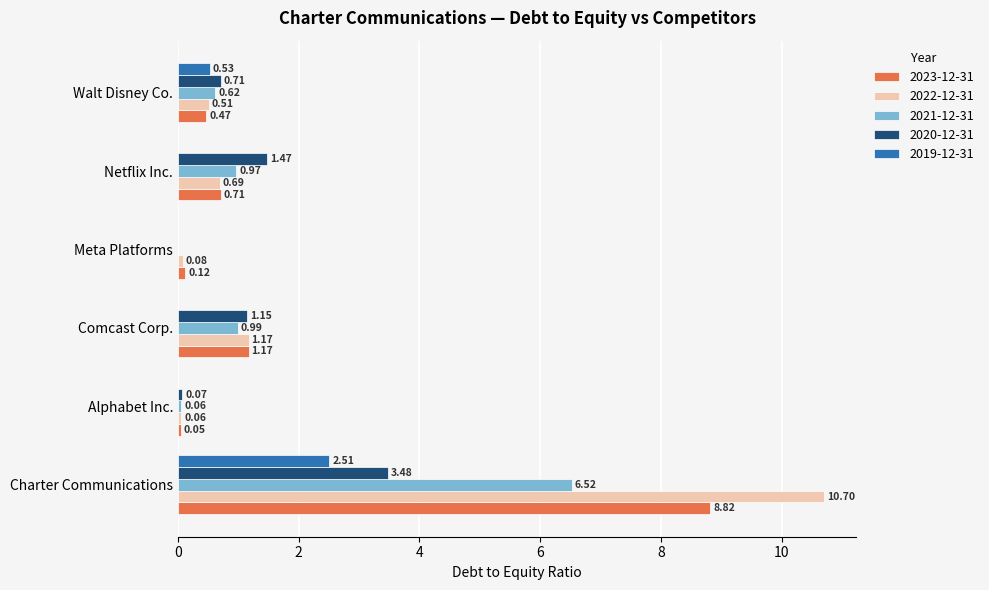

Count the number of categories in the chart.

6